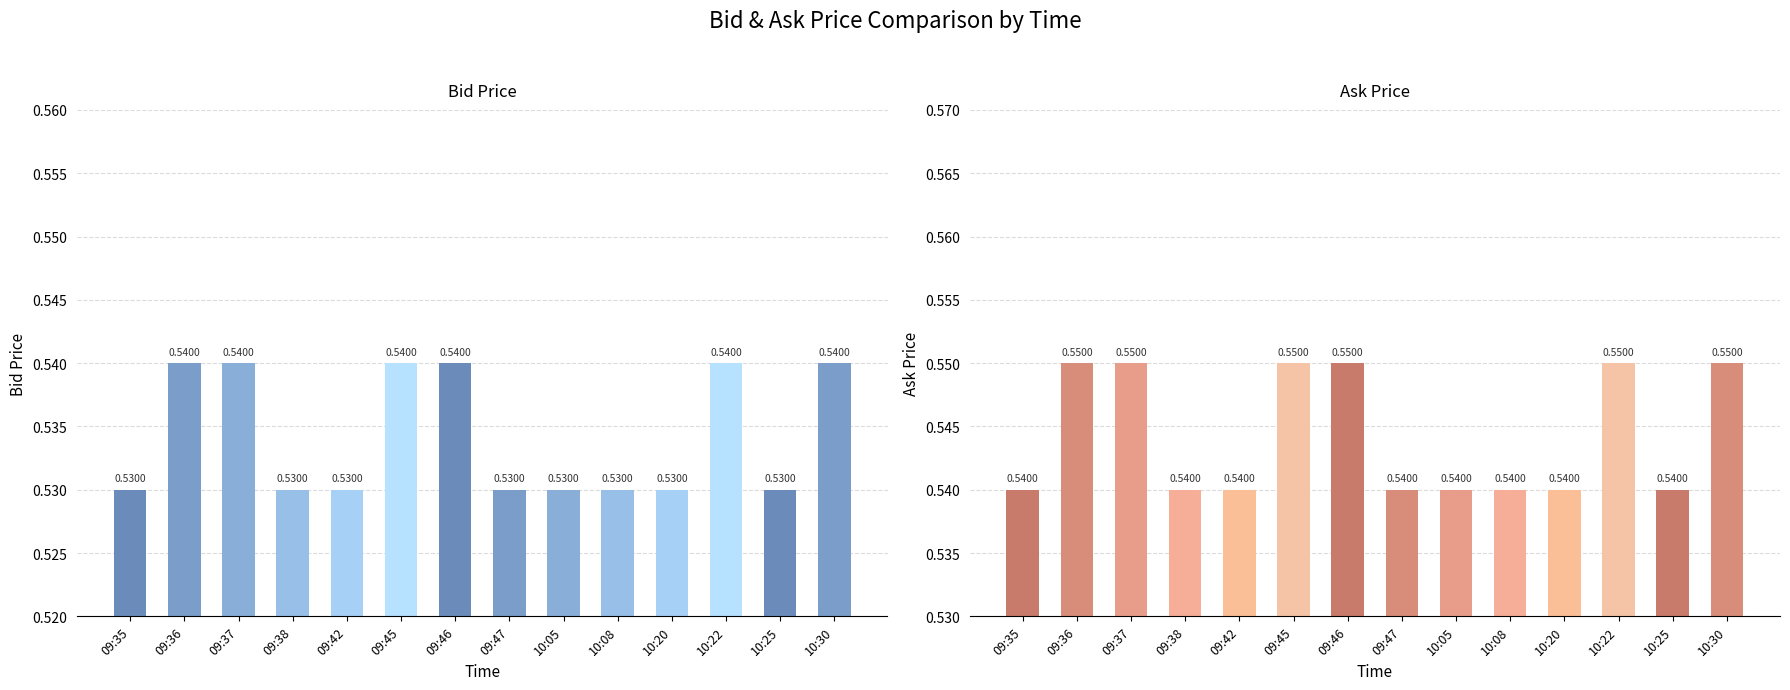

Between 09:36 and 09:35, which is larger?

09:36